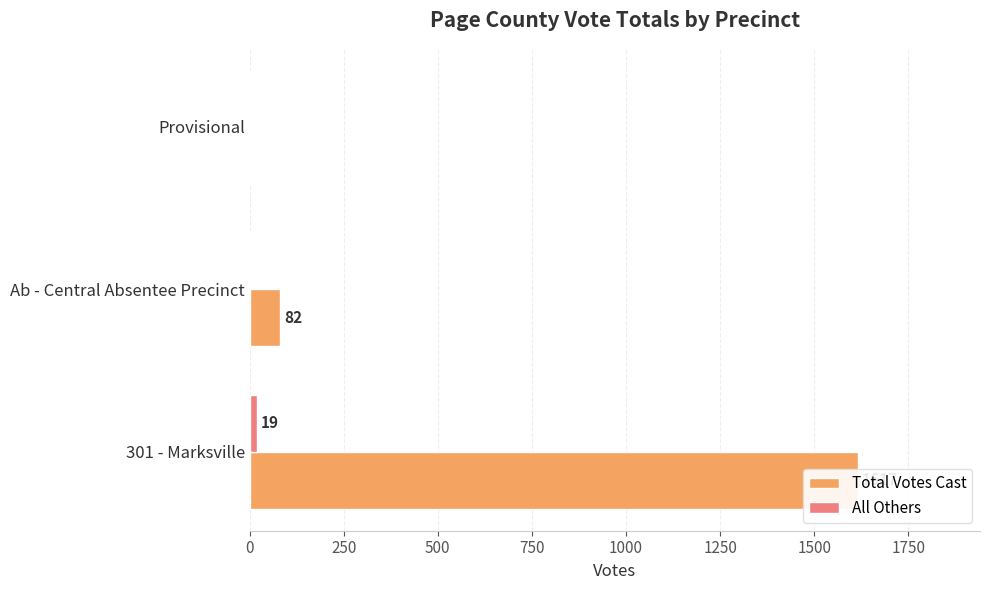

The All Others series shows 8 at 301 - Marksville. True or false?

False